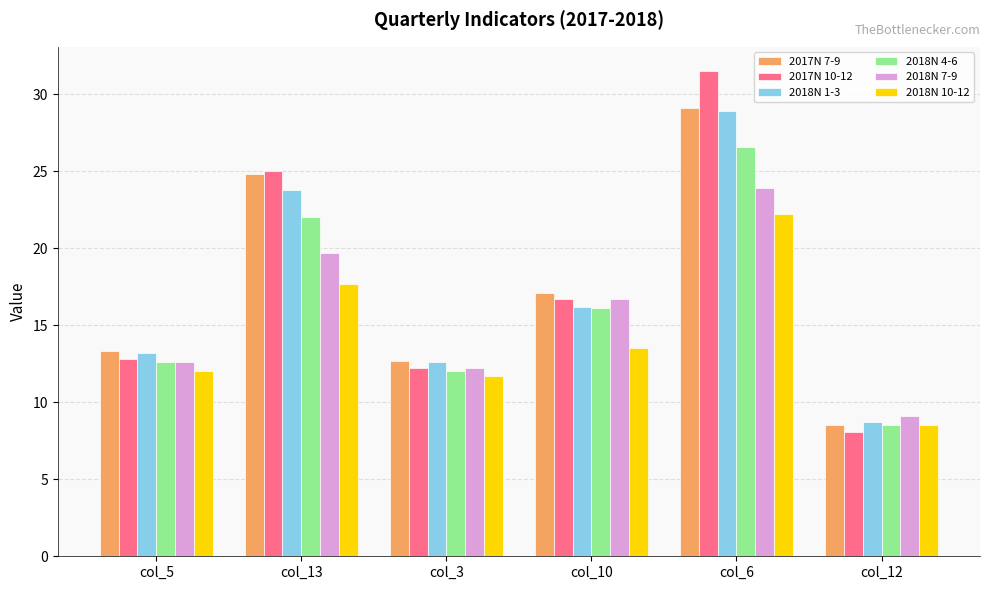

What is the total value across all series at col_13?

133.0